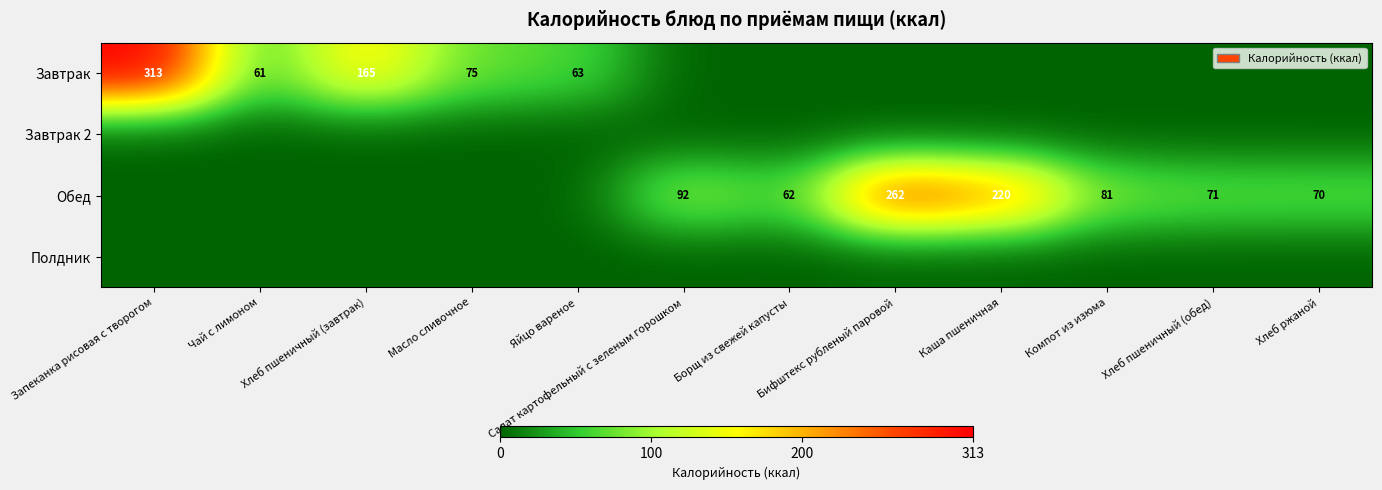

At how many categories does at least one series exceed 214?

3